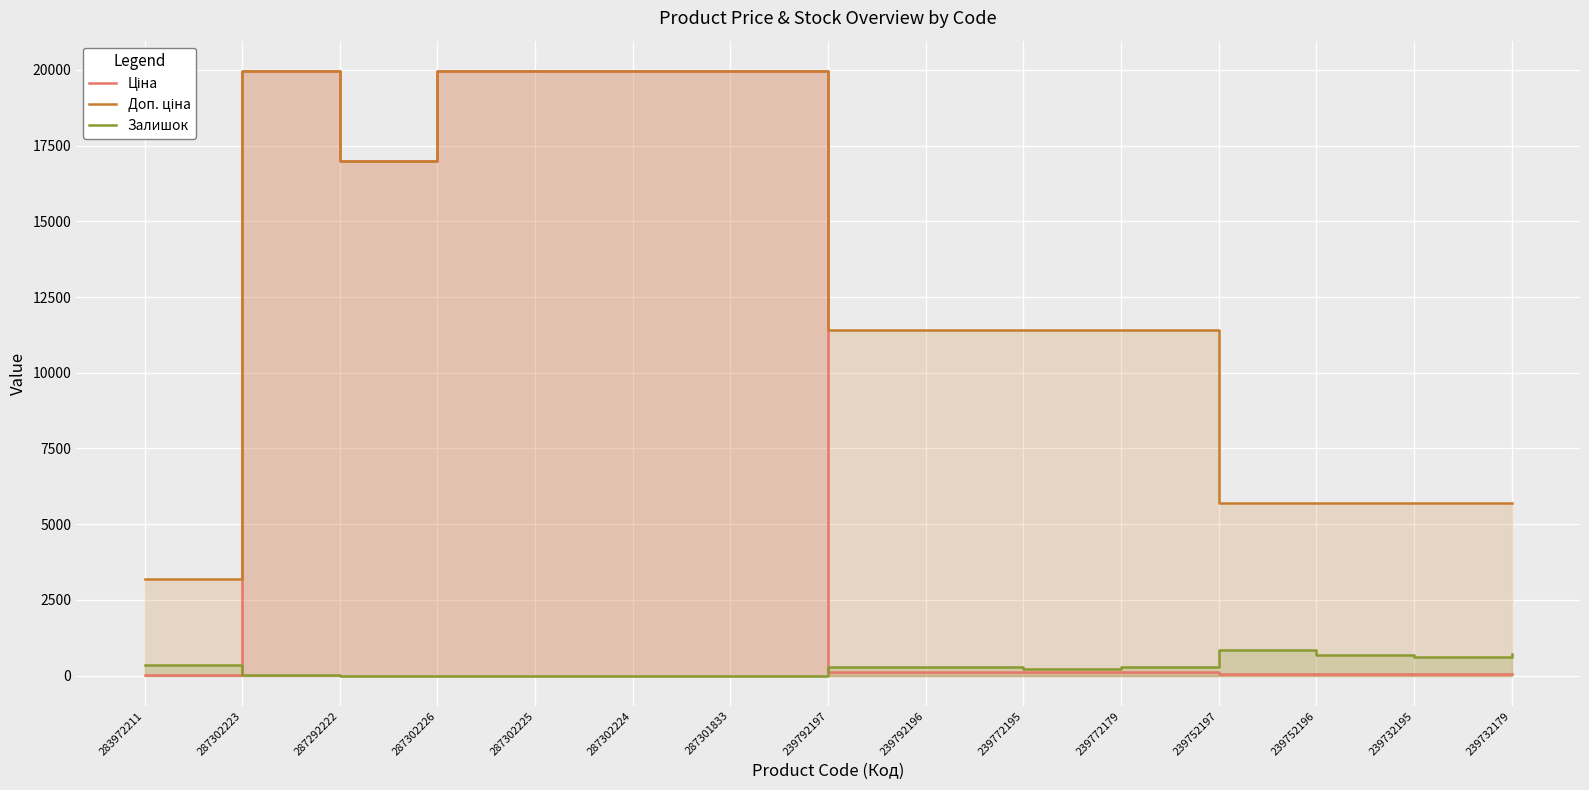

Reading left to right, list all the values displayed in this chart.

Ціна: 32.0	19964.2	16976.3	19964.2	19964.2	19964.2	19964.2	114.1	114.1	114.1	114.1	57.0	57.0	57.0	57.0
Доп. ціна: 3205.0	19964.2	16976.3	19964.2	19964.2	19964.2	19964.2	11410.0	11410.0	11410.0	11410.0	5705.0	5705.0	5705.0	5705.0
Залишок: 360.0	7.0	5.0	0.0	0.0	3.0	0.0	289.0	290.0	218.0	290.0	845.0	683.0	601.0	702.0